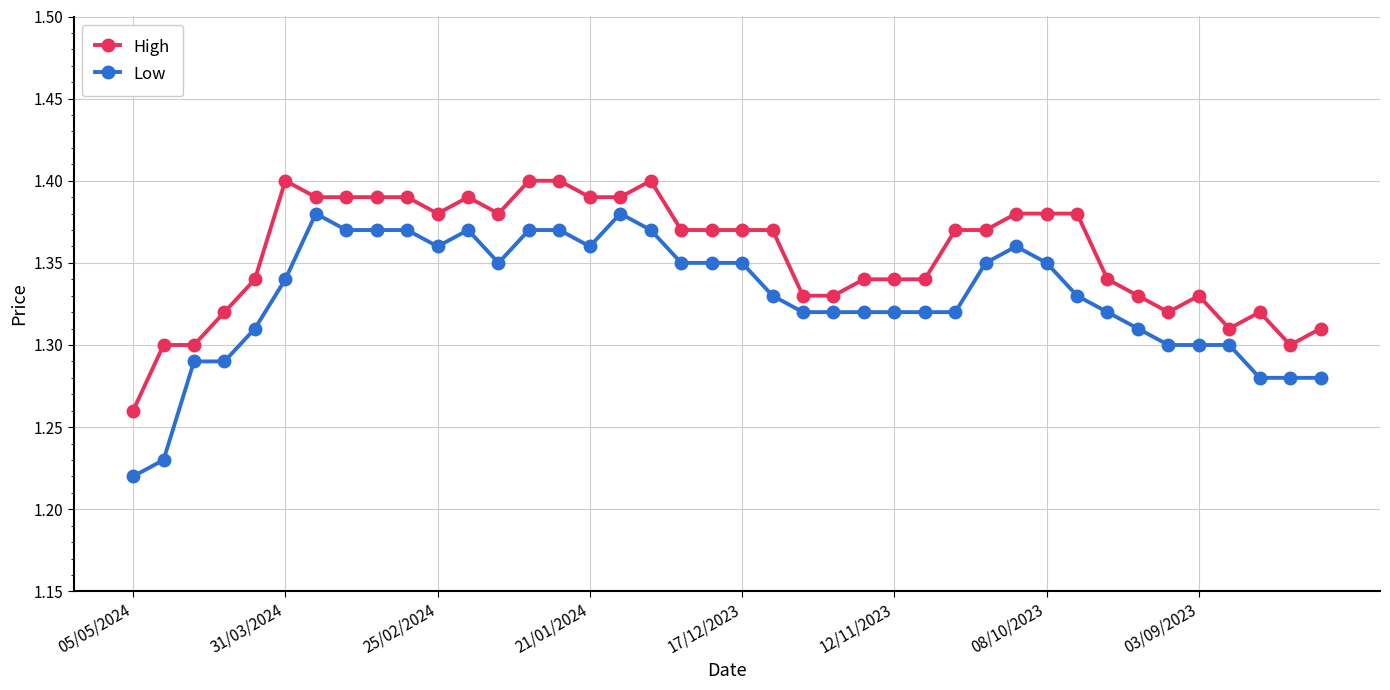

At how many categories does at least one series exceed 1?

40